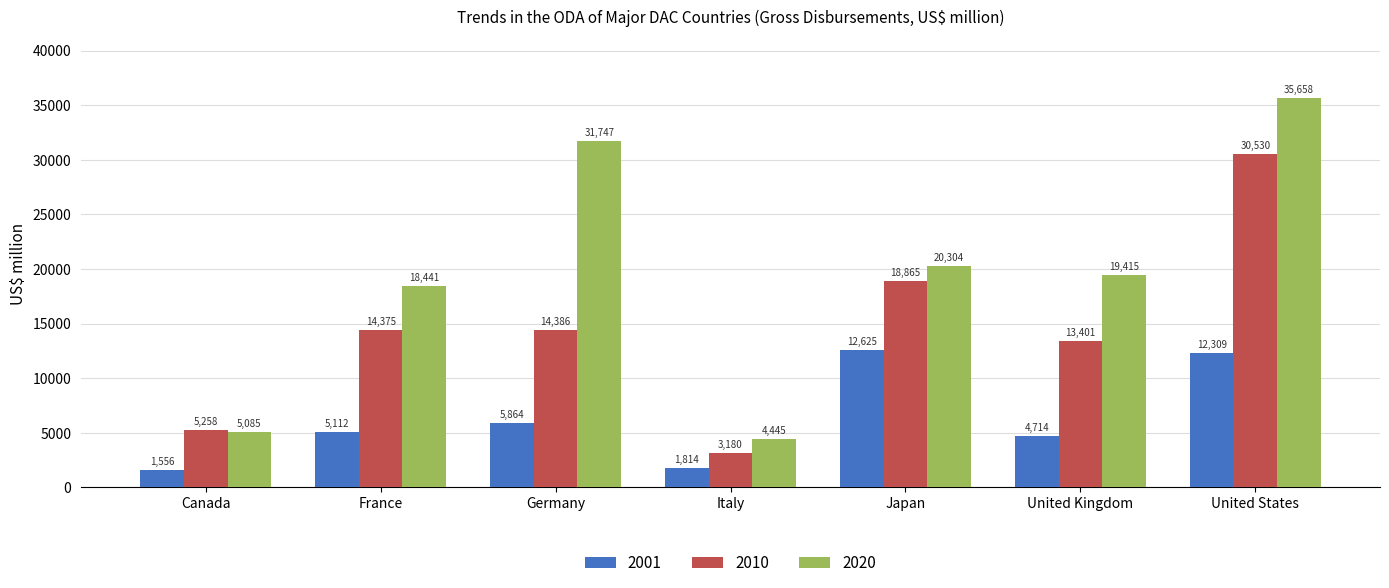

What is the approximate value of 2020 at France?

18441.5